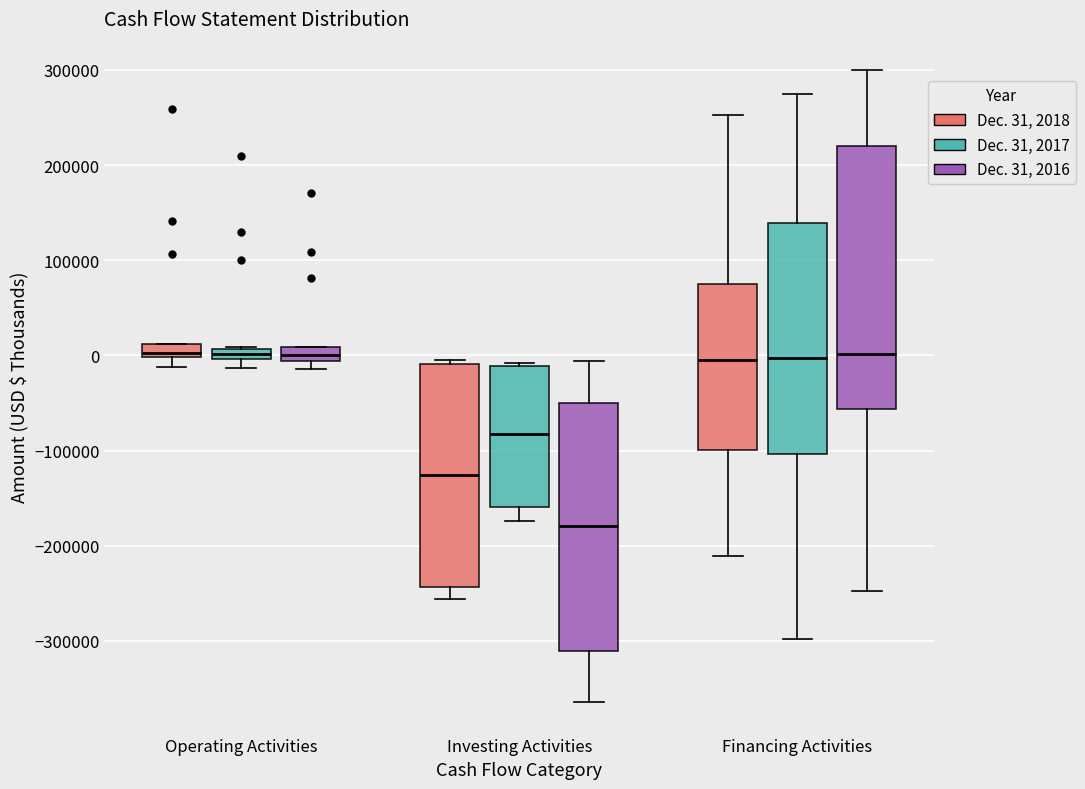

Where does the lower whisker of the box for Investing Activities (Dec. 31, 2016) end on the y-axis? The values are not printed on the chart, so give them approximately, as read against the axis.

-360000